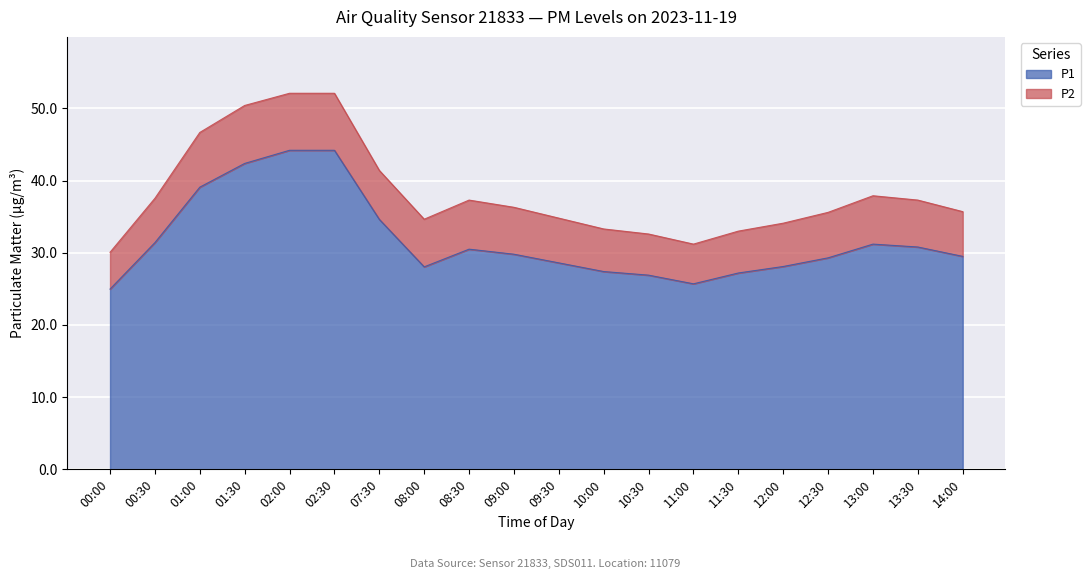

What is the difference between the maximum and minimum values?

19.2